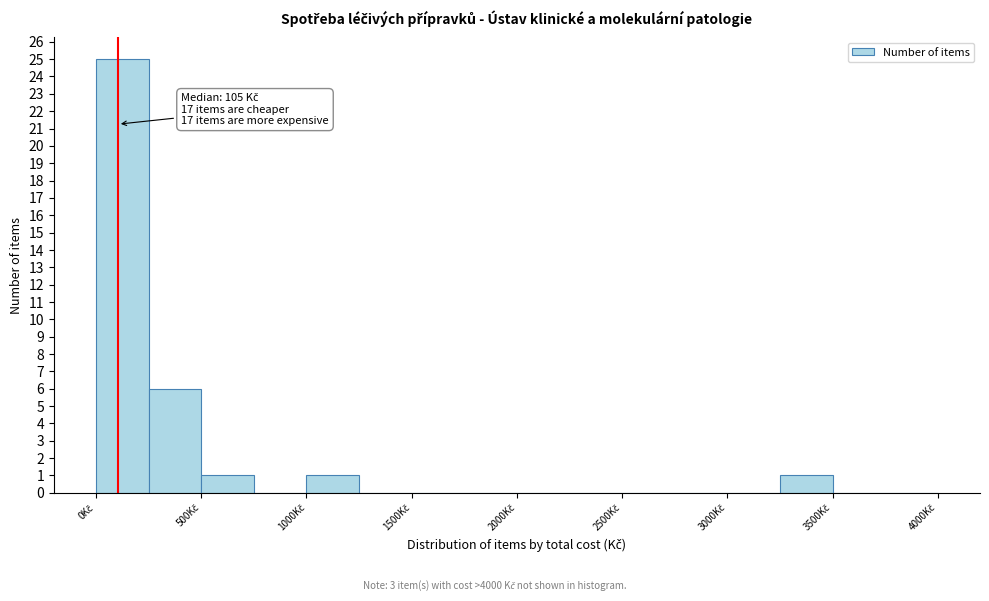

Over which range of the x-axis is the bar tallest?

0 to 250